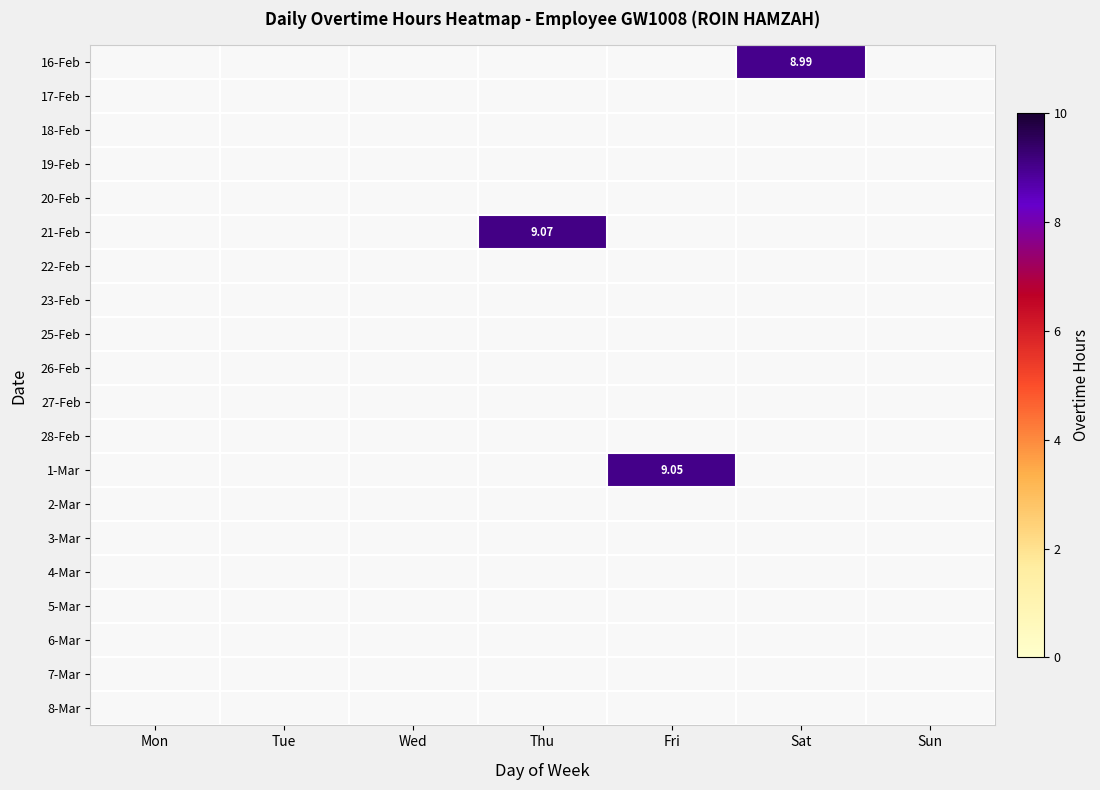

What is the sum of all 1-Mar values?

9.1